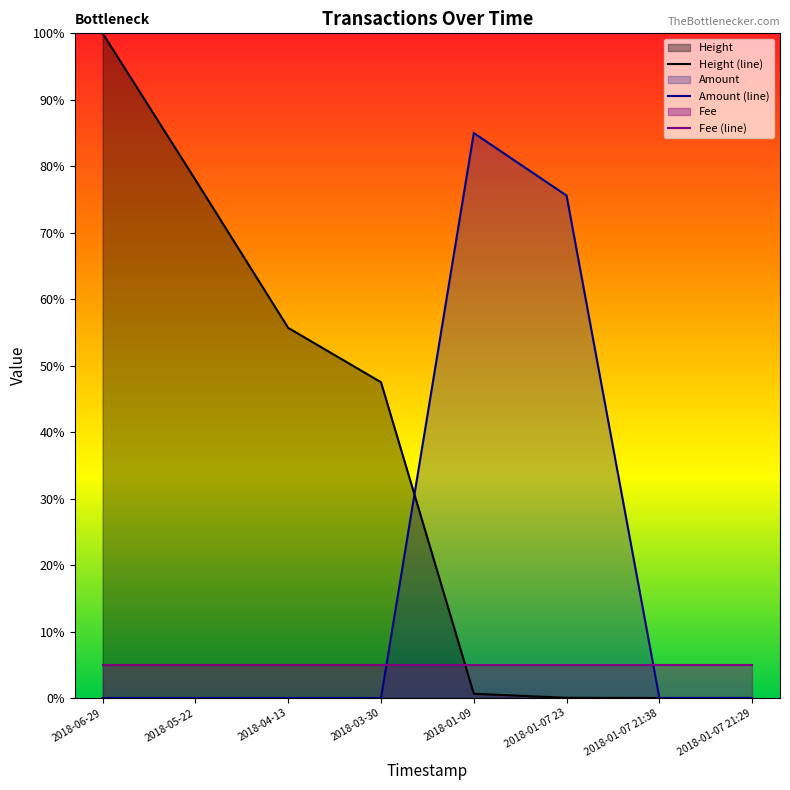

True or false: Height (line) and Amount (line) intersect in this chart.

True